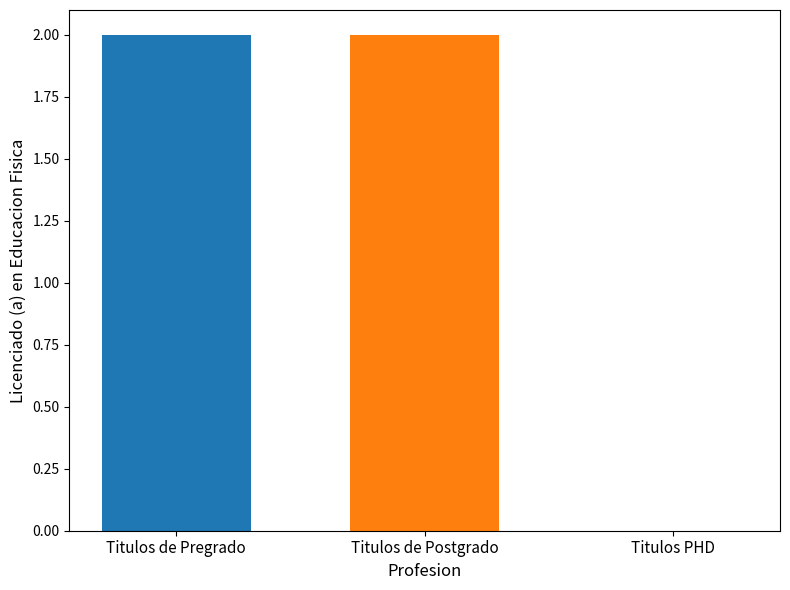

What is the average value?

1